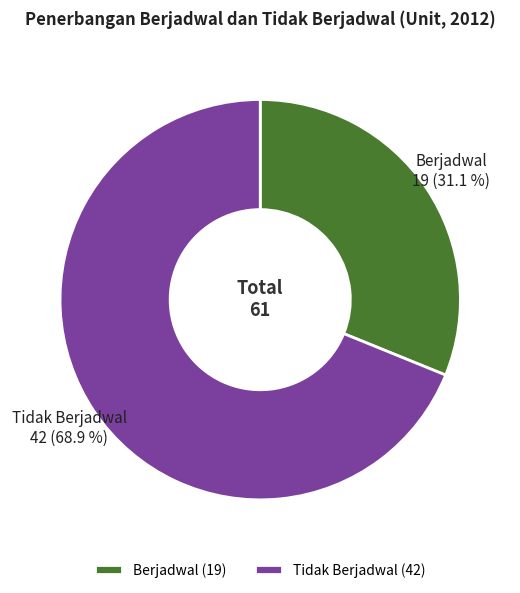

Approximately how many times larger is the value at Berjadwal compared to Tidak Berjadwal?

0.5